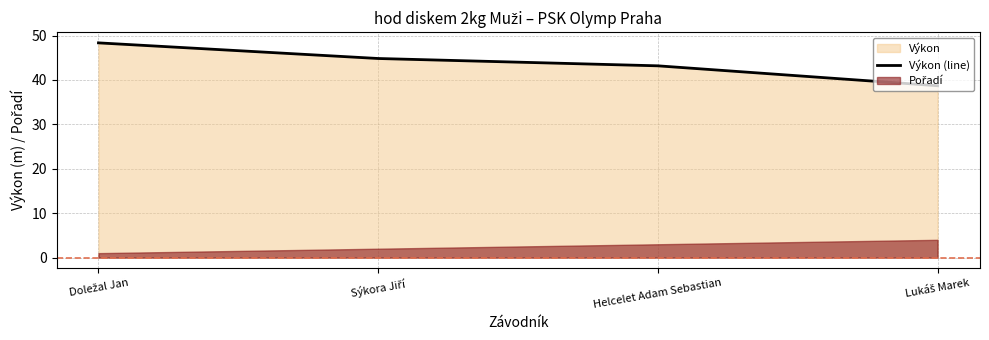

Rank the categories by value from lowest to highest.

Lukáš Marek, Helcelet Adam Sebastian, Sýkora Jiří, Doležal Jan